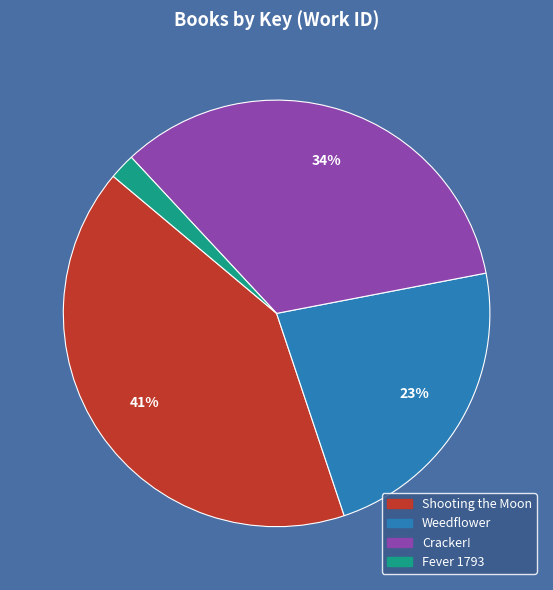

To the nearest percent, what percentage of the pie is Weedflower?

23%